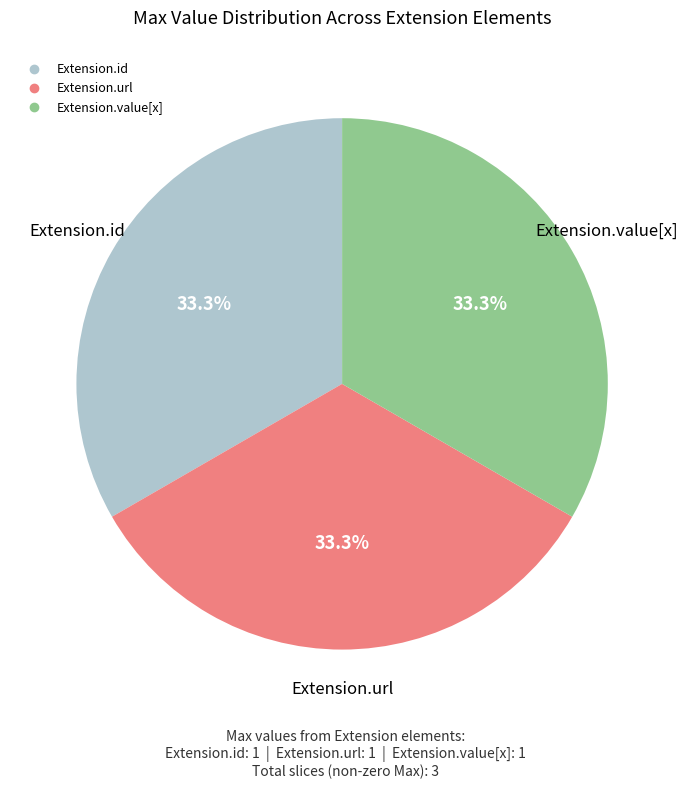

Is there a majority slice in this chart?

No